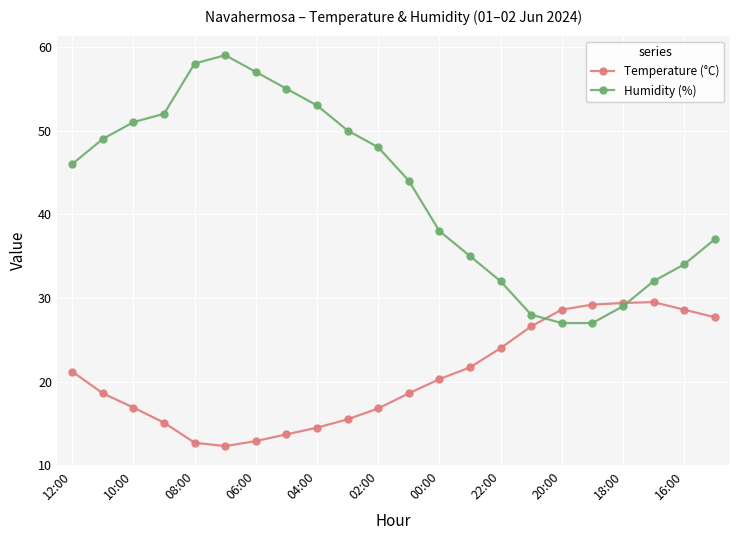

What is the value of the Temperature (°C) point at the 3rd from the left?

16.9